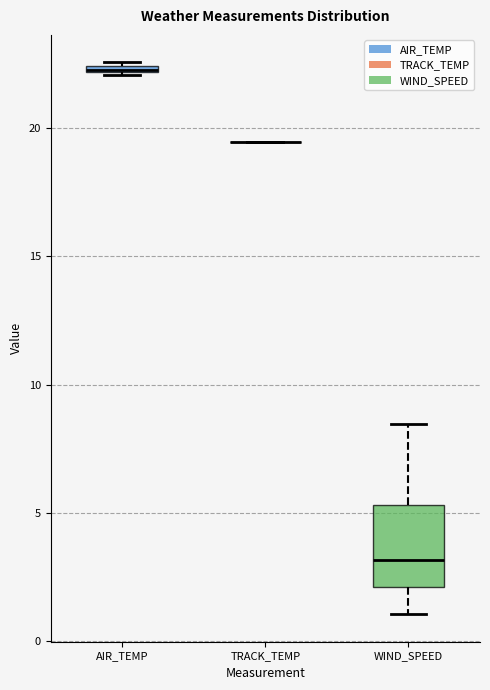

Where does the median line of the box for WIND_SPEED sit on the y-axis? The values are not printed on the chart, so give them approximately, as read against the axis.

3.0